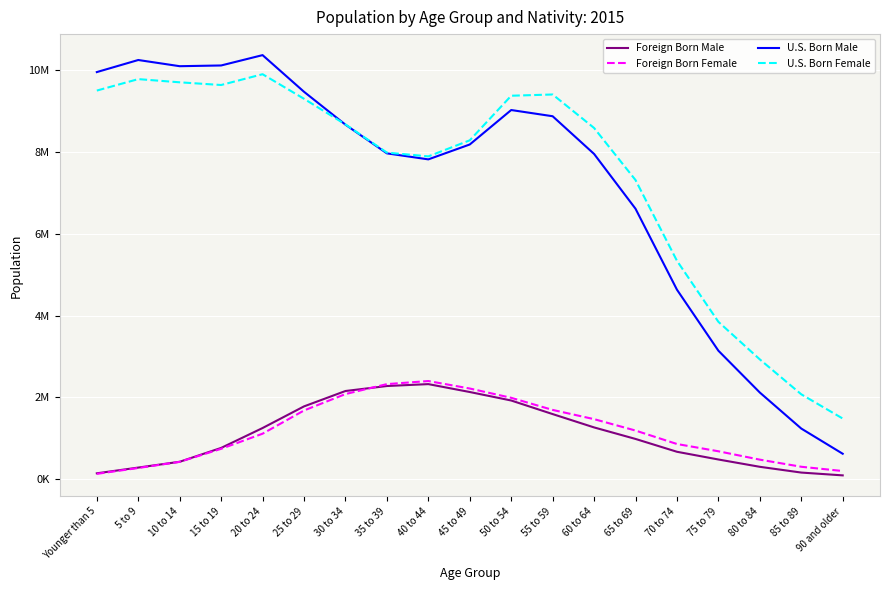

List the labels in order of U.S. Born Female value, largest first.

20 to 24, 5 to 9, 10 to 14, 15 to 19, Younger than 5, 55 to 59, 50 to 54, 25 to 29, 30 to 34, 60 to 64, 45 to 49, 35 to 39, 40 to 44, 65 to 69, 70 to 74, 75 to 79, 80 to 84, 85 to 89, 90 and older